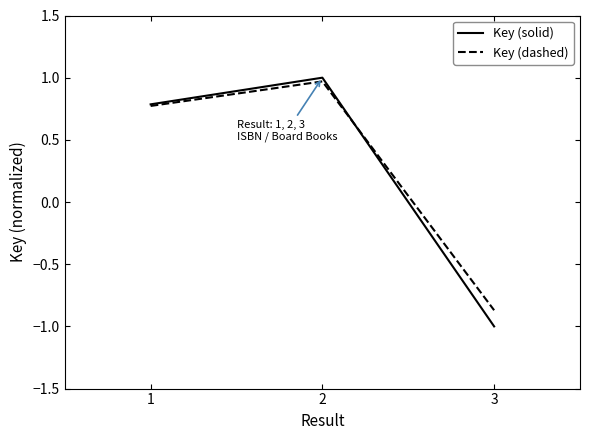

True or false: Key (dashed) has a value of 0.4 at 2.

False